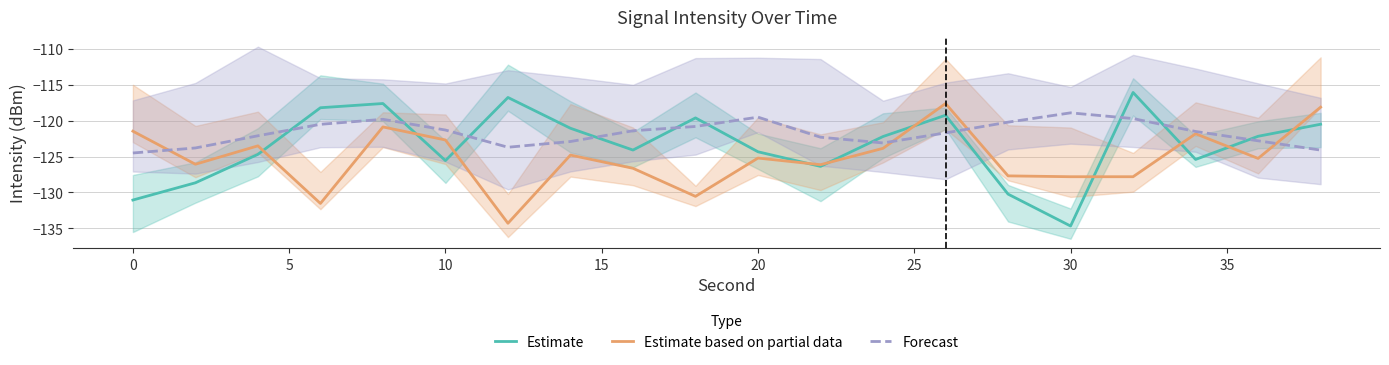

Is this an area chart (filled region under the line)?

No